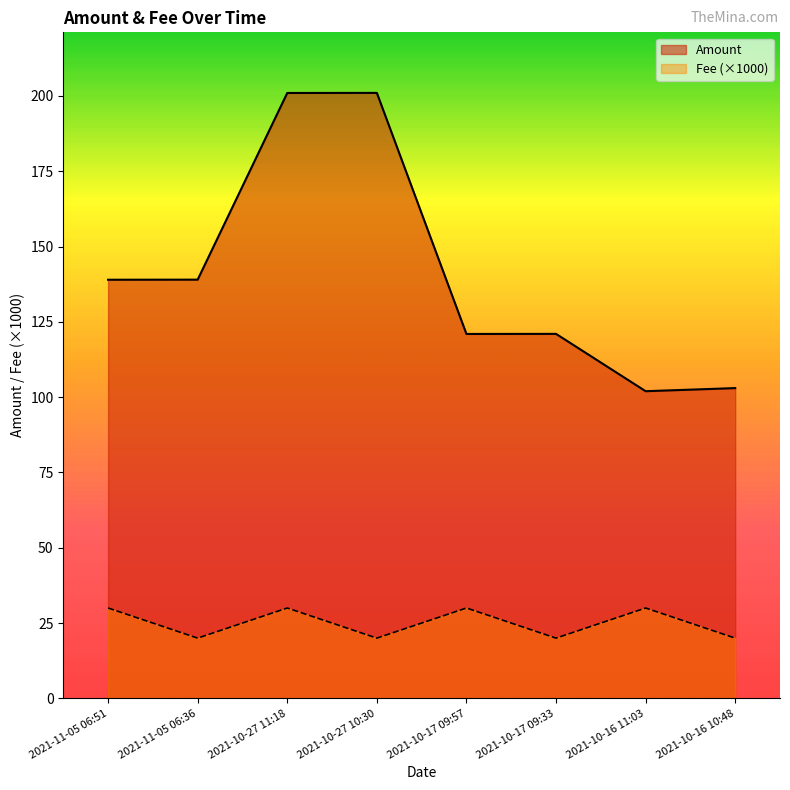

At which label does Amount reach its minimum?

2021-10-16 11:03